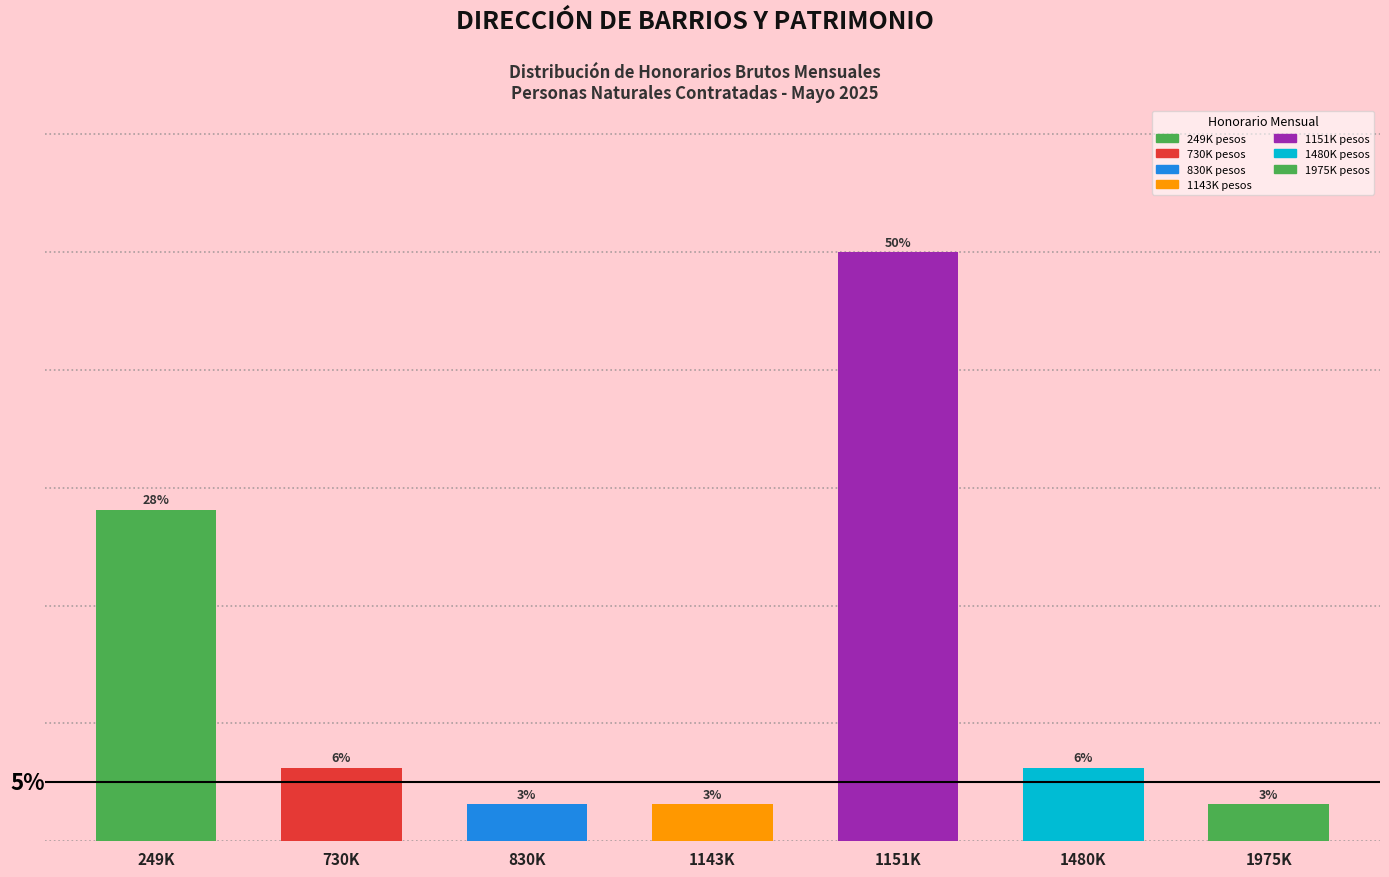

Is it true that the value at 1143K is 2.2?

False